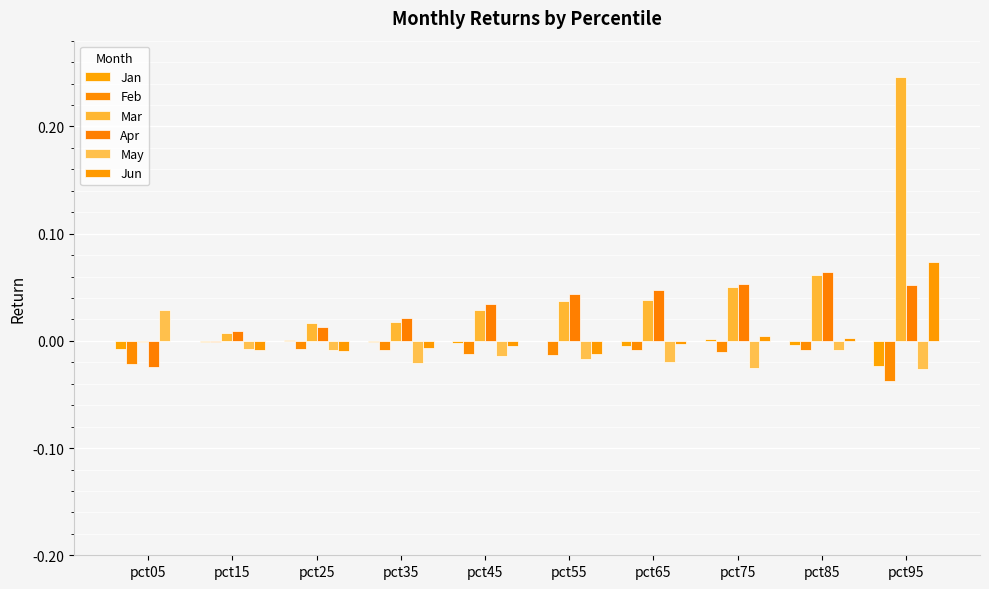

At which label does Apr first exceed 0?

pct15